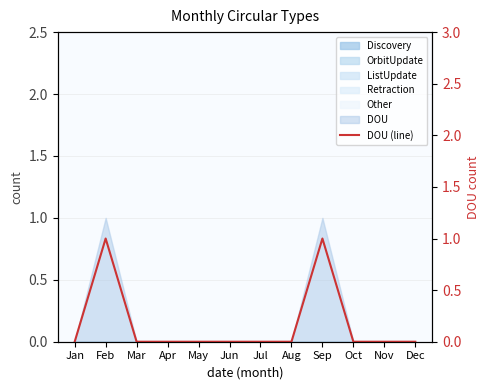

Which label corresponds to the smallest value in the chart?

Jan